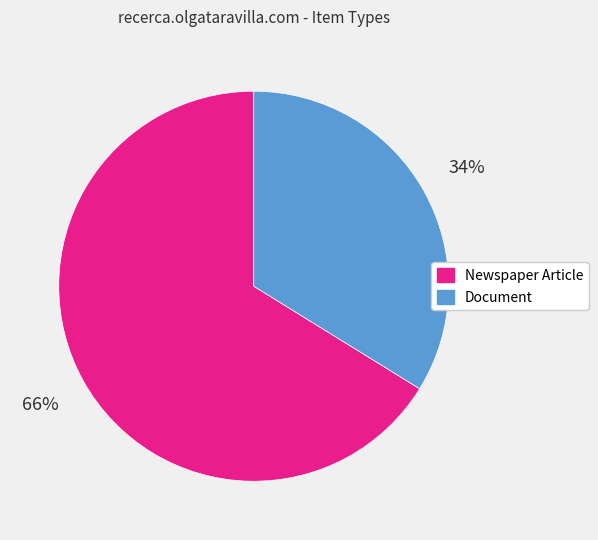

Rank the categories by value from lowest to highest.

Document, Newspaper Article